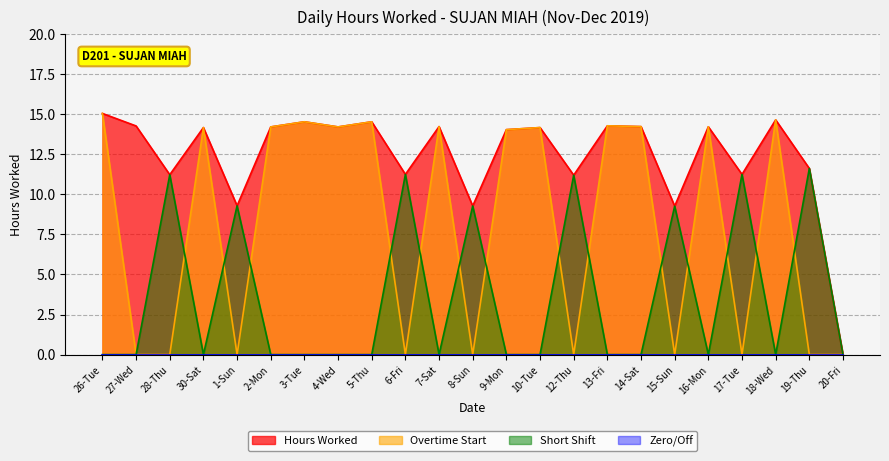

At which category does the chart reach its peak across all series?

26-Tue